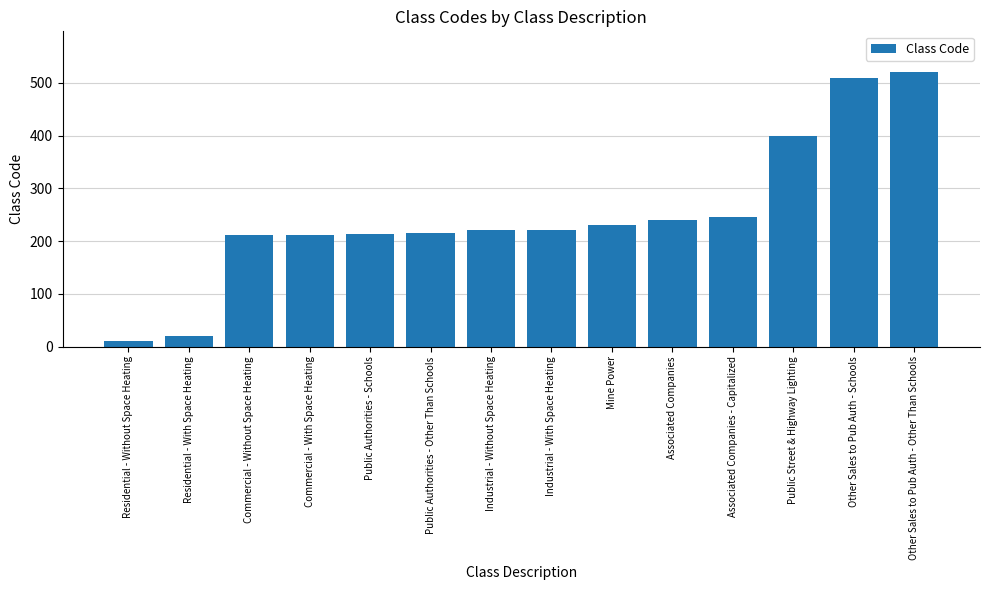

What is the greatest value displayed?

520